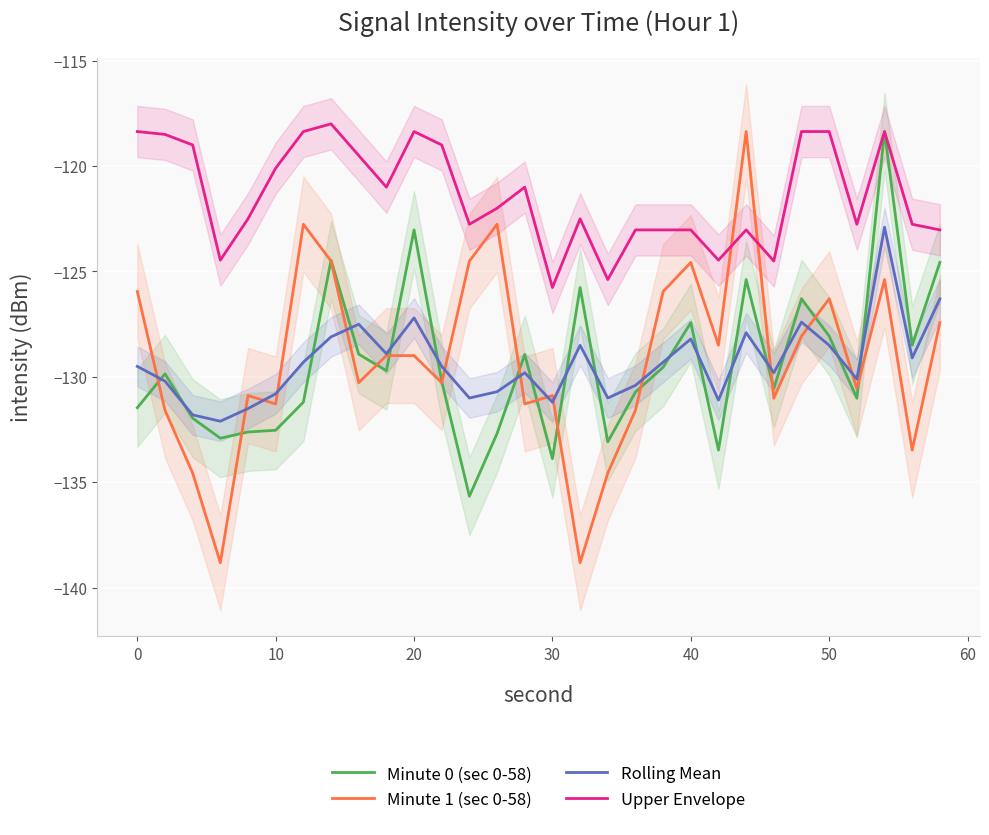

What is the highest value of the Upper Envelope series?

-118.0